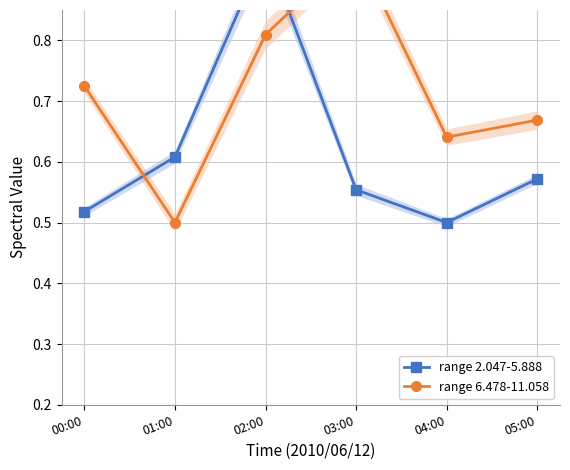

Reading left to right, extract all data points from this chart.

range 2.047-5.888: 0.5	0.6	0.9	0.6	0.5	0.6
range 6.478-11.058: 0.7	0.5	0.8	0.9	0.6	0.7